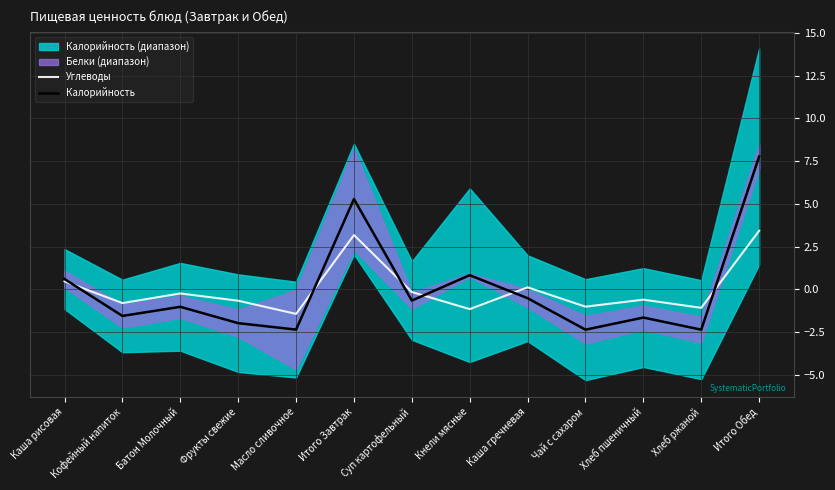

True or false: Углеводы has a value of 6.1 at Итого Обед.

False